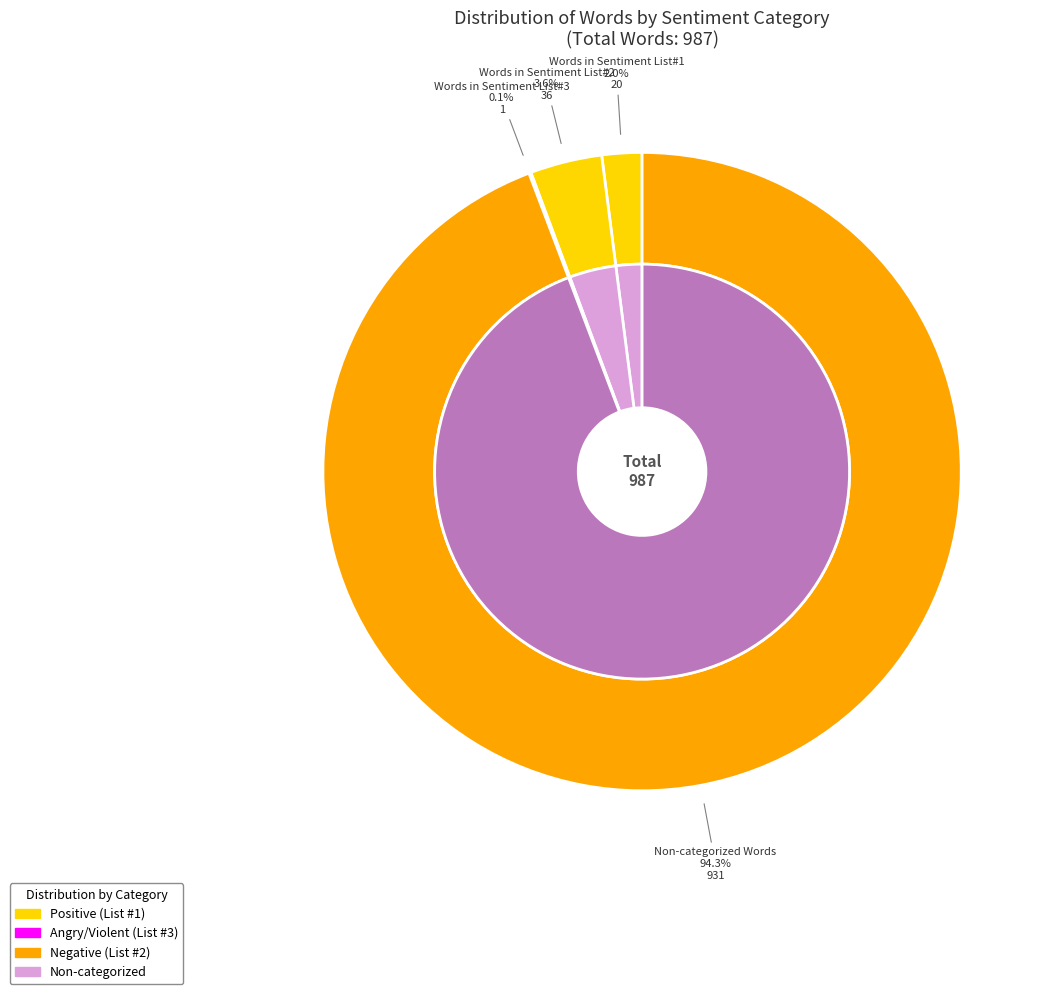

Is there any slice that represents more than half of the pie?

Yes